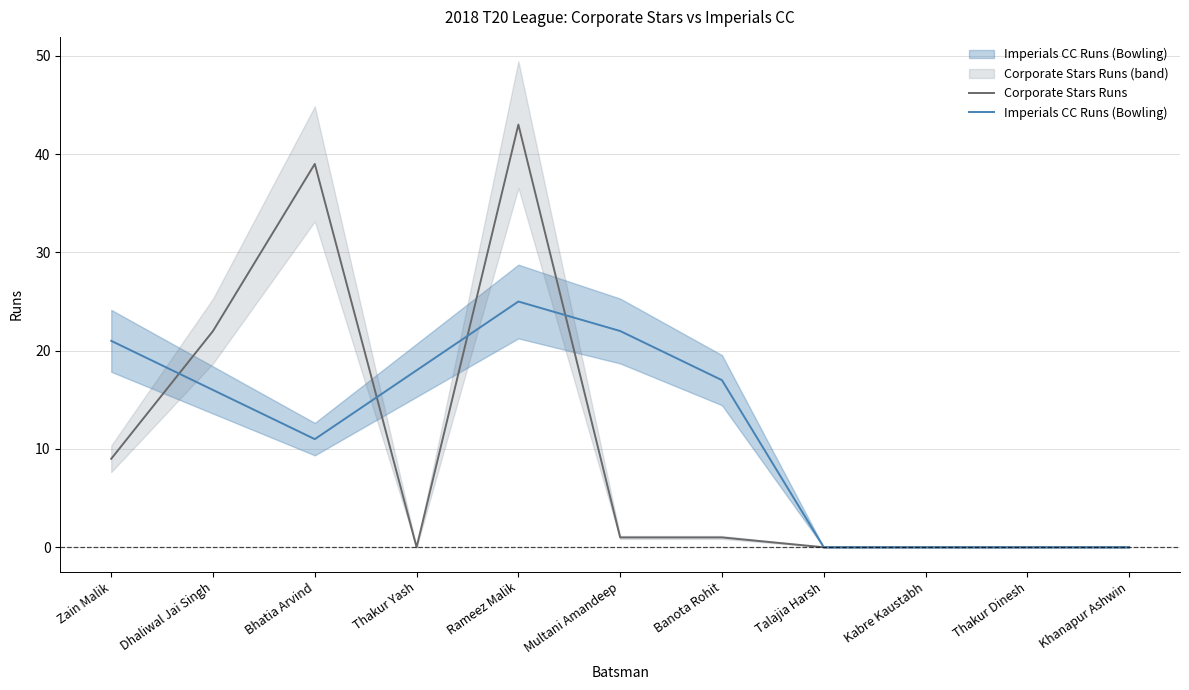

Rank the series by their maximum value, from highest to lowest.

Corporate Stars Runs, Imperials CC Runs (Bowling)